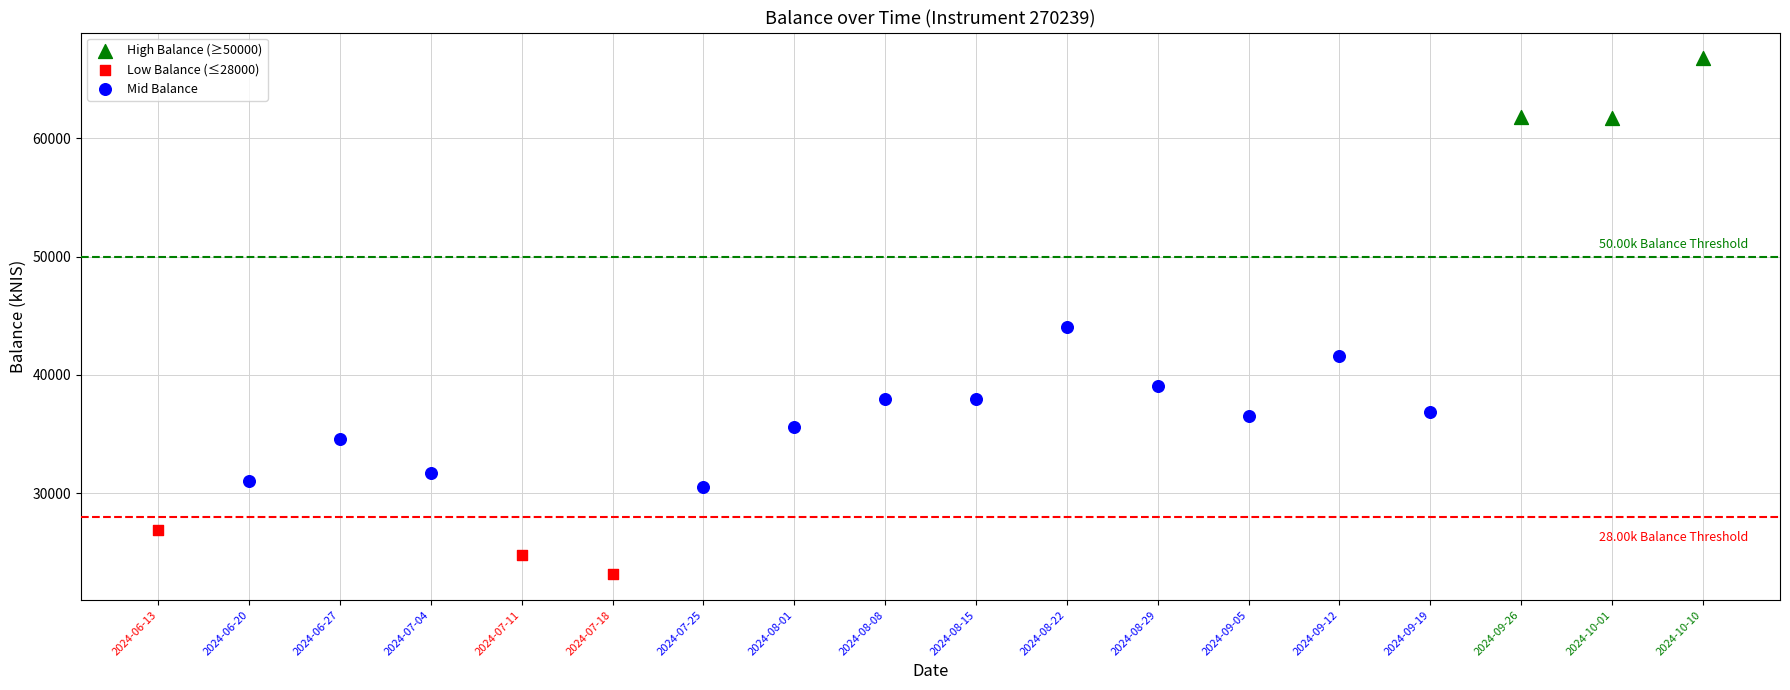

Which series has the largest Y range (max minus min)?

Mid Balance